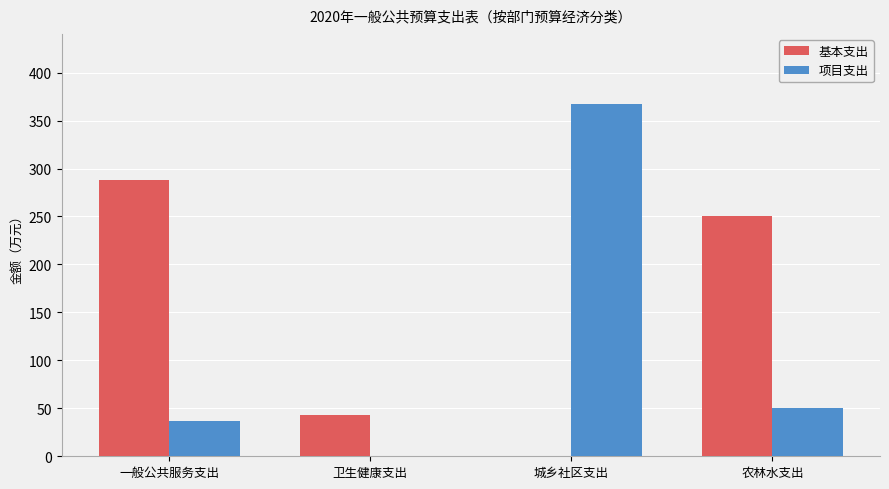

Is it true that 基本支出 equals 43.3 at 卫生健康支出?

True